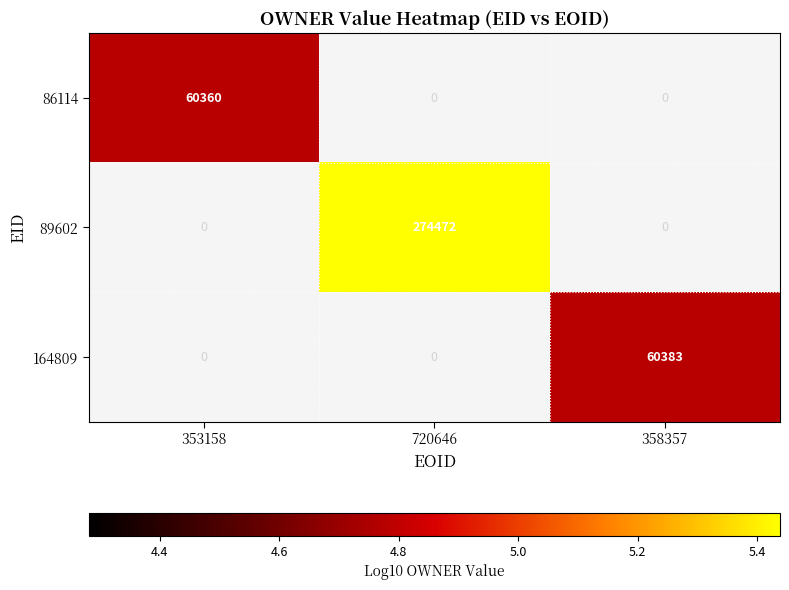

The 86114 series shows 100379 at 353158. True or false?

False